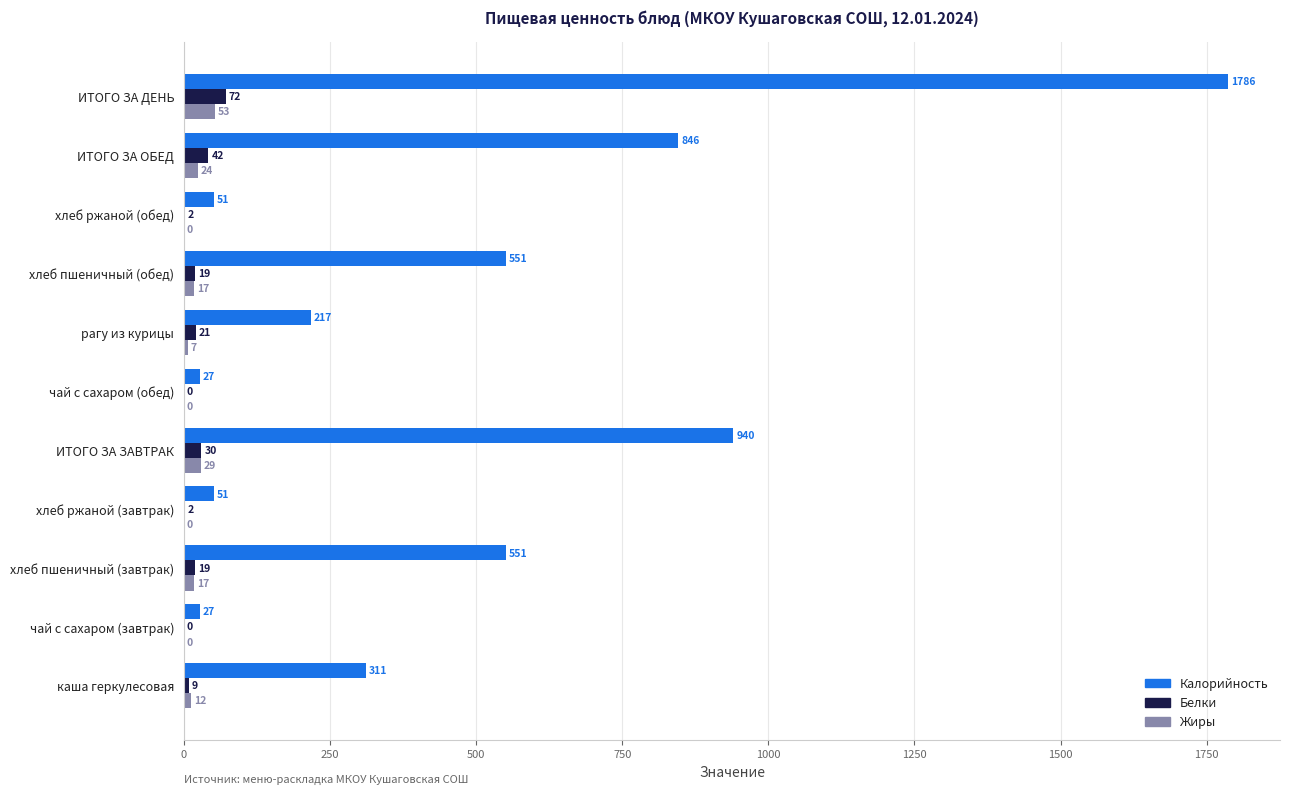

What is the sum of all Жиры values?

159